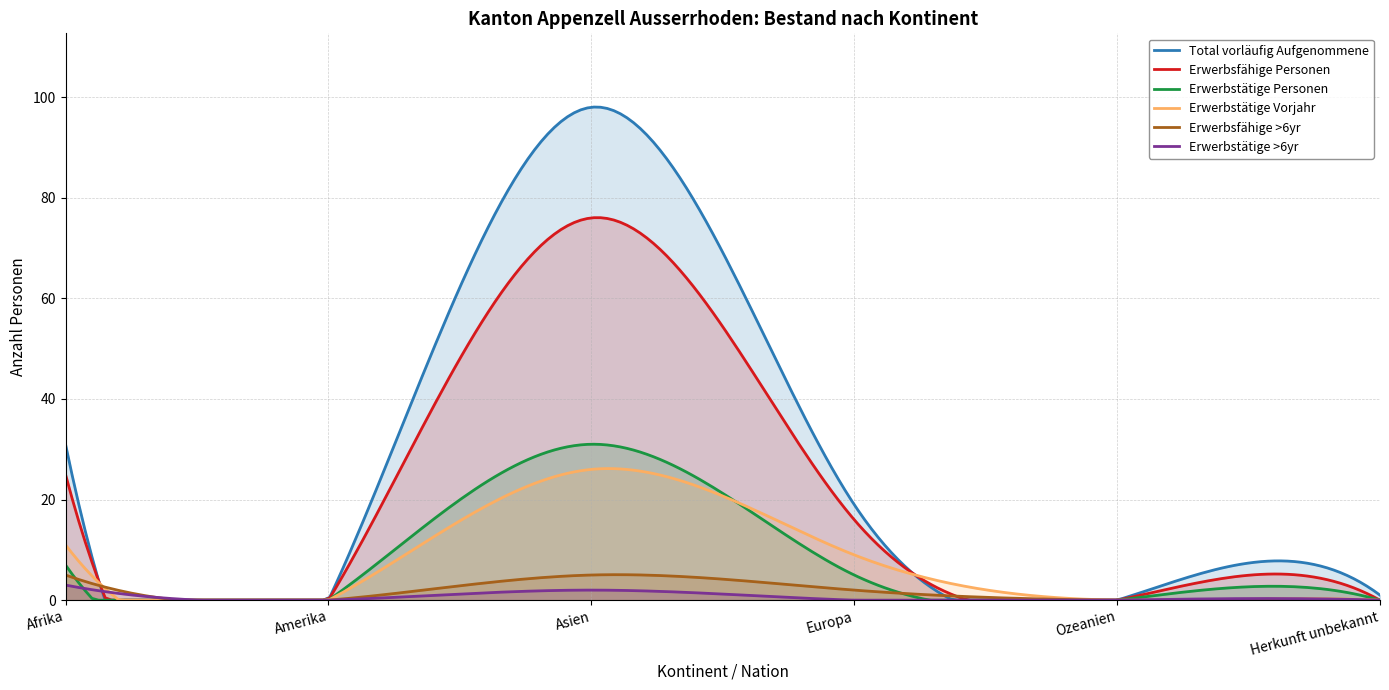

At which category does Erwerbsfähige Personen reach its first local peak?

Asien